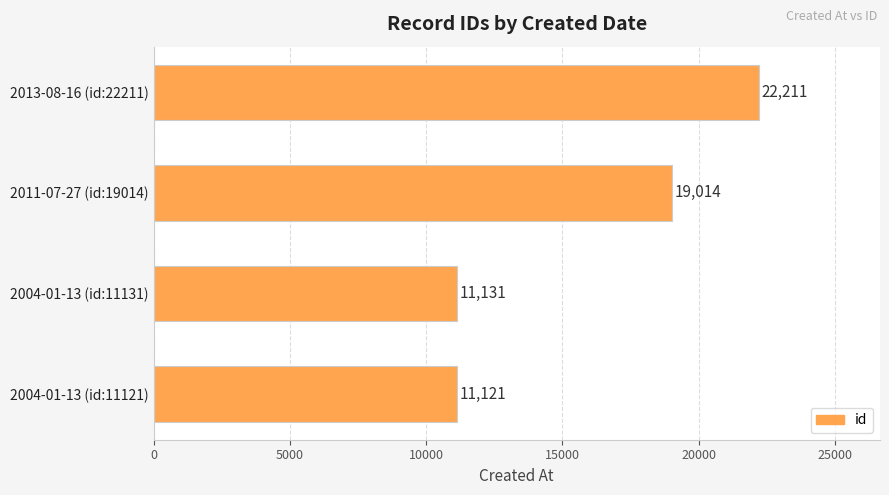

List the labels in order of value, largest first.

2013-08-16 (id:22211), 2011-07-27 (id:19014), 2004-01-13 (id:11131), 2004-01-13 (id:11121)